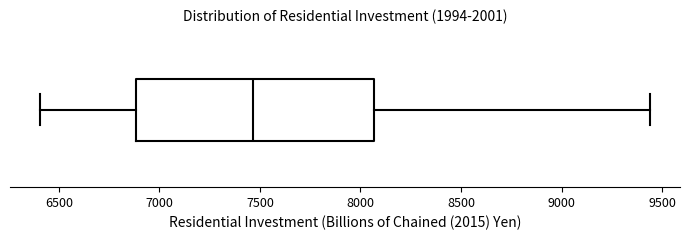

Read this box plot against the x-axis: the position of the median line, the range covered by the box, and the ends of both whiskers. The values are not printed on the chart, so give them approximately, as read against the axis.

median 7450, box 6900 to 8050, whiskers 6400 to 9450